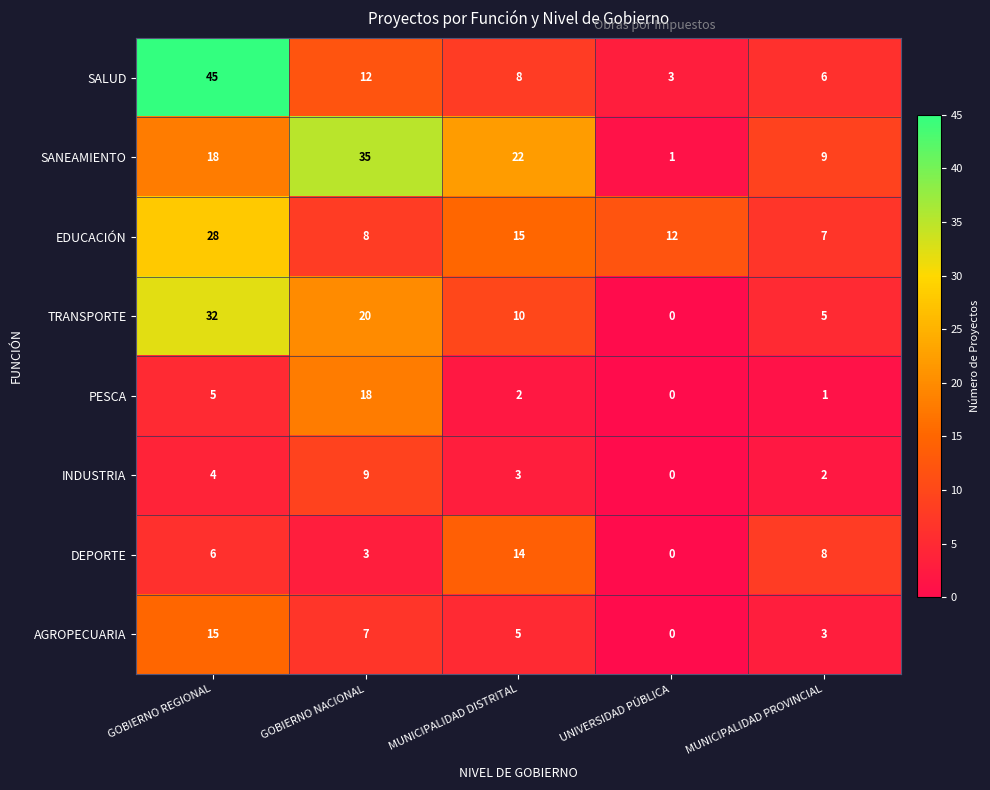

Rank the categories by PESCA value from highest to lowest.

GOBIERNO NACIONAL, GOBIERNO REGIONAL, MUNICIPALIDAD DISTRITAL, MUNICIPALIDAD PROVINCIAL, UNIVERSIDAD PÚBLICA